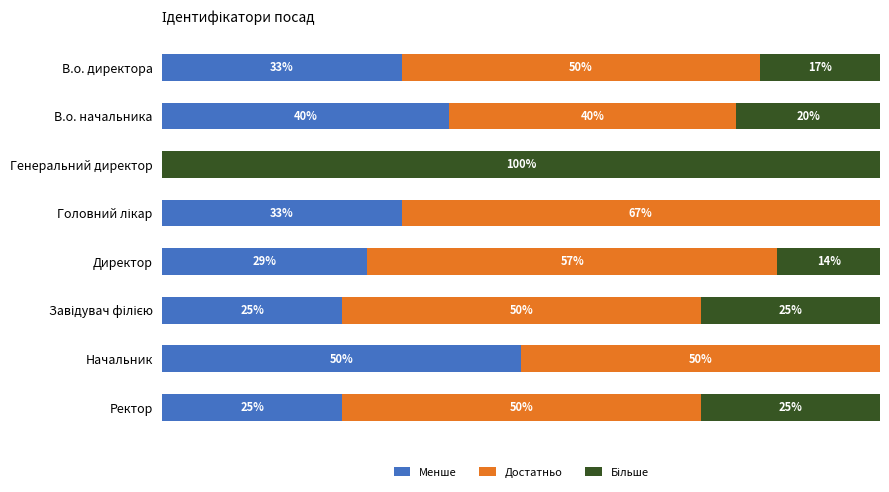

At which label does Менше reach its peak?

Начальник